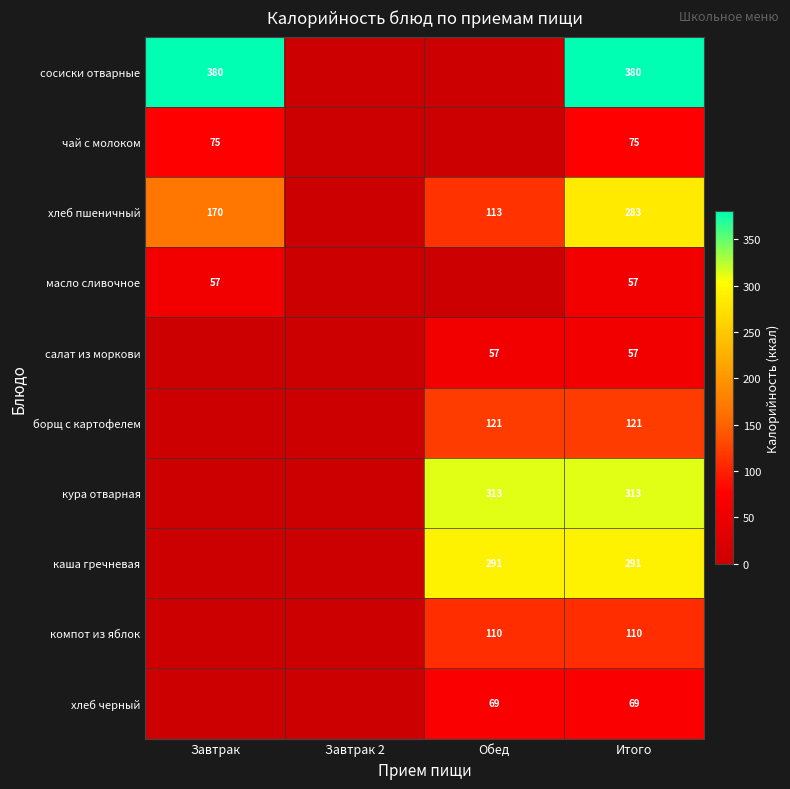

What is the spread (max minus min) of values at Итого?

323